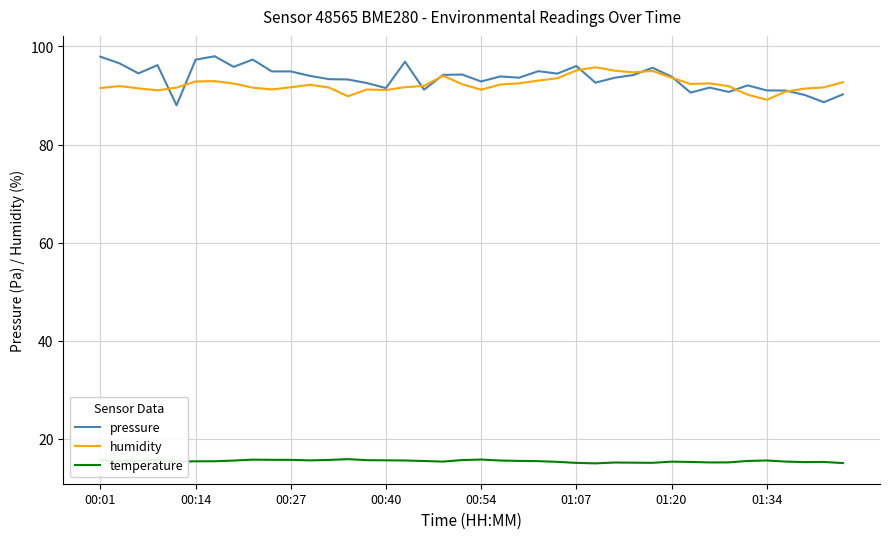

True or false: temperature and pressure cross at least once.

False